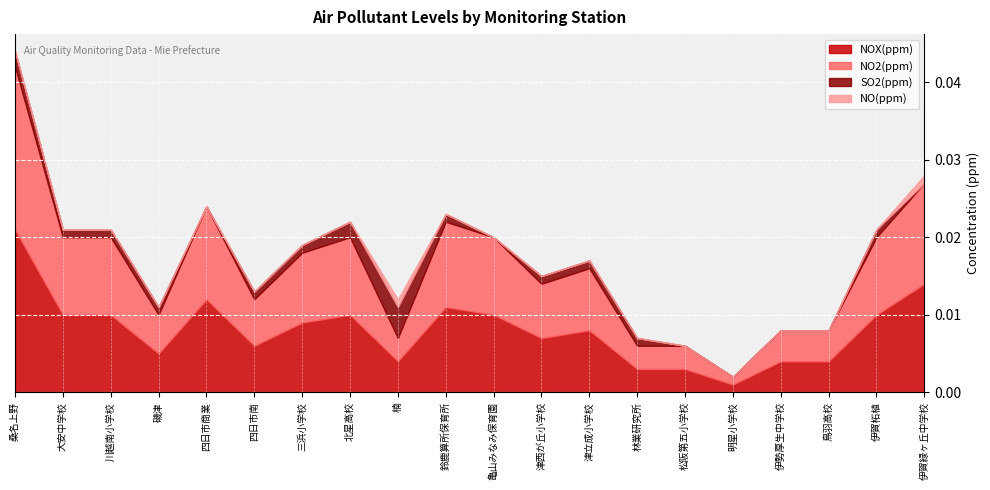

List the labels in order of NO(ppm) value, largest first.

楠, 伊賀緑ヶ丘中学校, 桑名上野, 大安中学校, 川越南小学校, 磯津, 四日市商業, 四日市南, 三浜小学校, 北星高校, 鈴鹿算所保育所, 亀山みなみ保育園, 津西が丘小学校, 津立成小学校, 林業研究所, 松阪第五小学校, 明星小学校, 伊勢厚生中学校, 鳥羽高校, 伊賀柘植